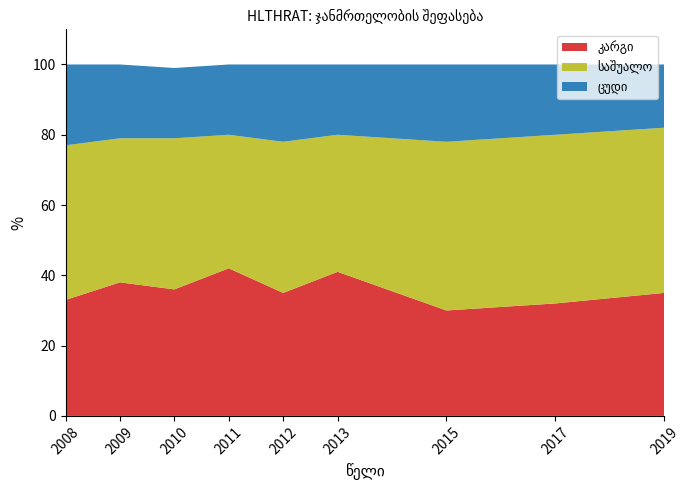

Reading left to right, what are all the values shown in this chart?

კარგი: 33	38	36	42	35	41	30	32	35
საშუალო: 44	41	43	38	43	39	48	48	47
ცუდი: 23	21	20	20	22	20	22	20	18